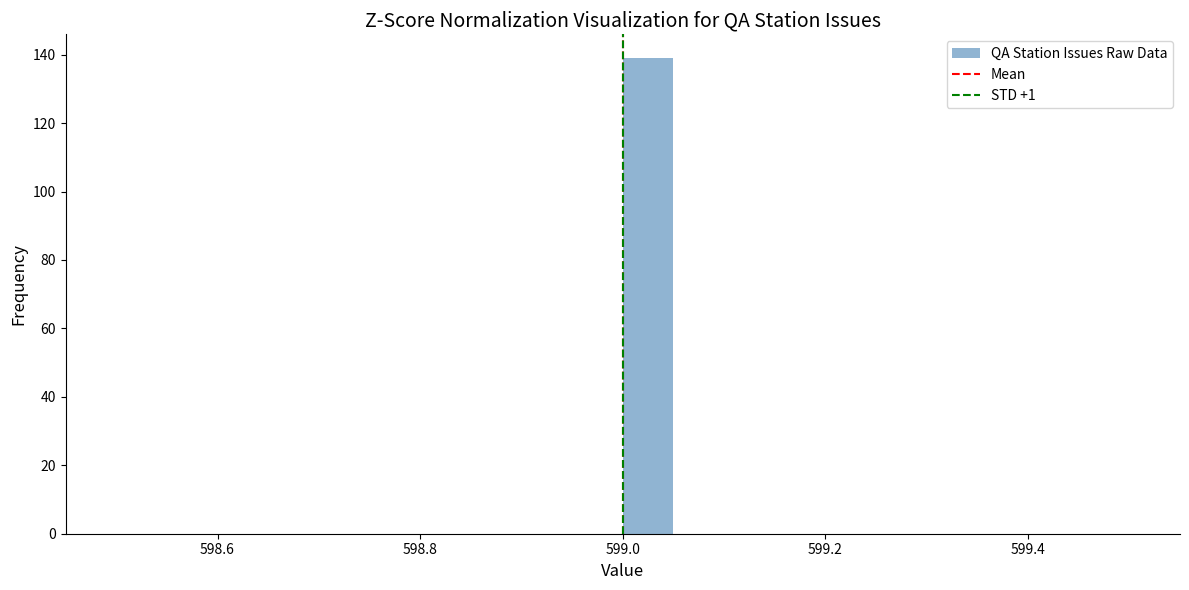

Read against the x-axis, roughly where is the centre of the tallest bar?

599.02